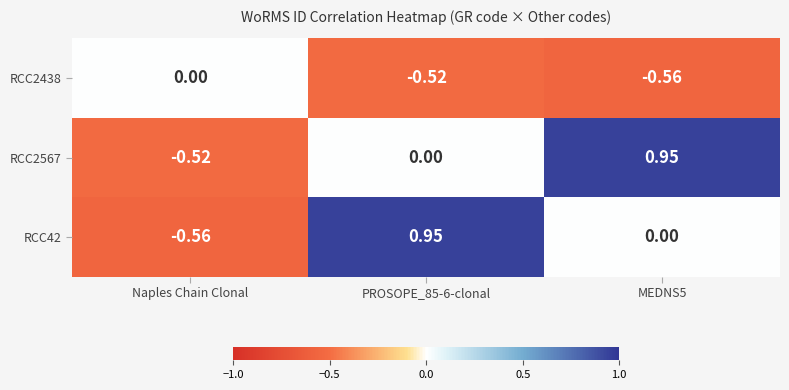

How many values in RCC2567 are below zero?

1